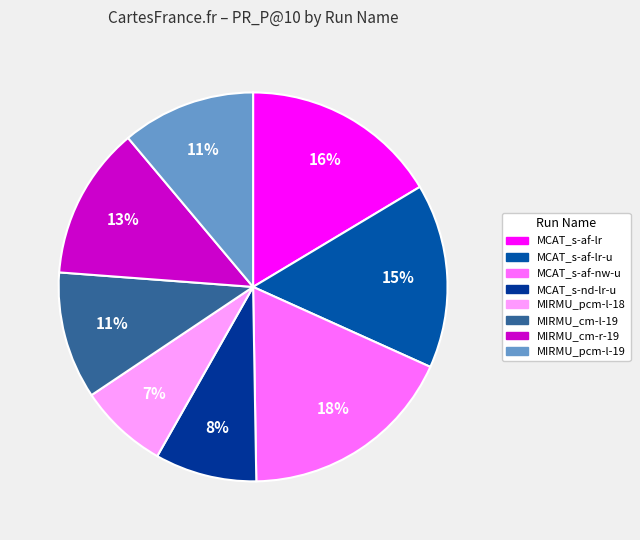

How many slices are in this pie chart?

8